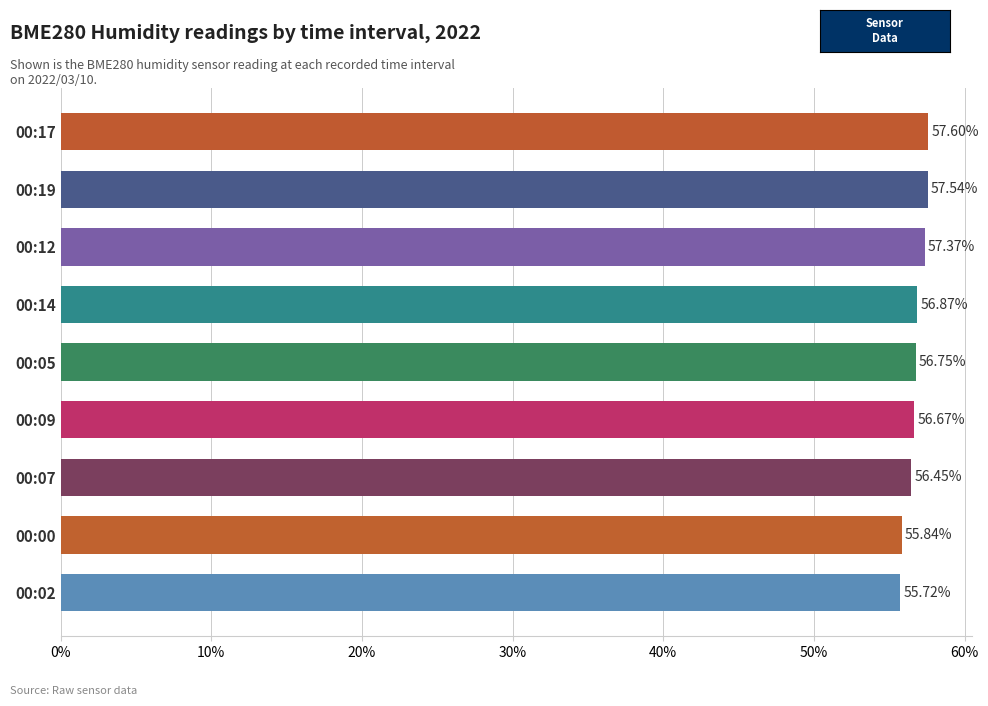

How many bars are there in total?

9